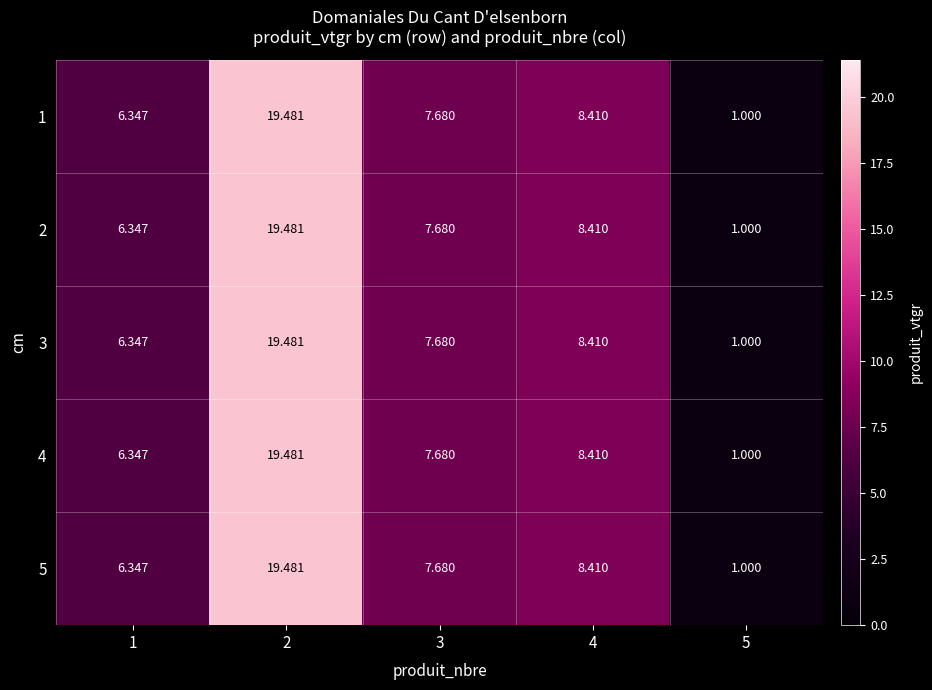

Reading left to right, transcribe all the data shown in this chart.

1: 1=6.3	2=19.5	3=7.7	4=8.4	5=1.0
2: 1=6.3	2=19.5	3=7.7	4=8.4	5=1.0
3: 1=6.3	2=19.5	3=7.7	4=8.4	5=1.0
4: 1=6.3	2=19.5	3=7.7	4=8.4	5=1.0
5: 1=6.3	2=19.5	3=7.7	4=8.4	5=1.0